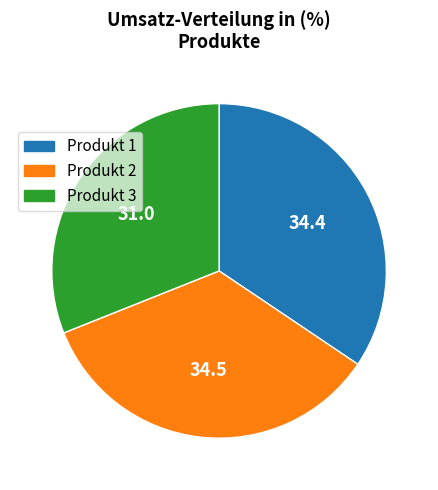

How many slices are in this pie chart?

3